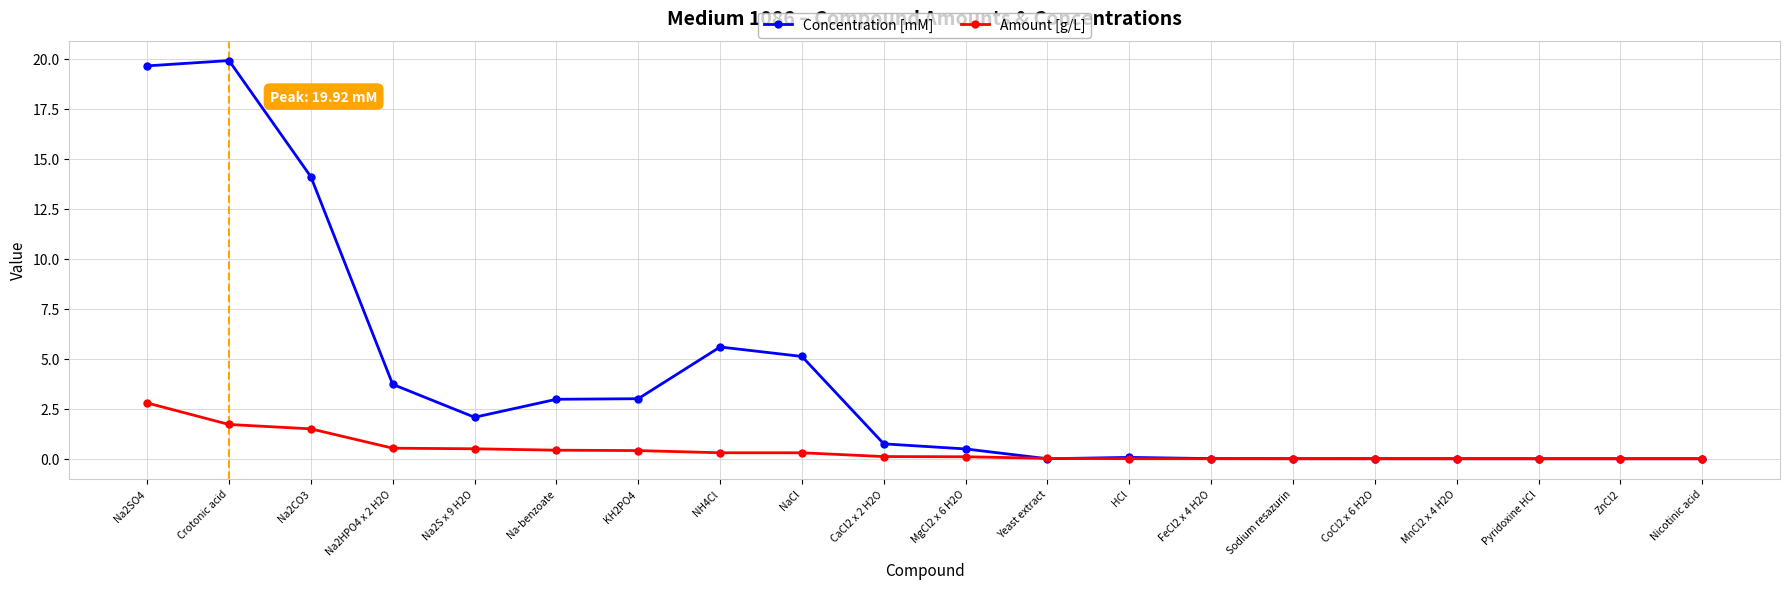

Is the value of Concentration [mM] at KH2PO4 greater than the value of Amount [g/L] at HCl?

Yes